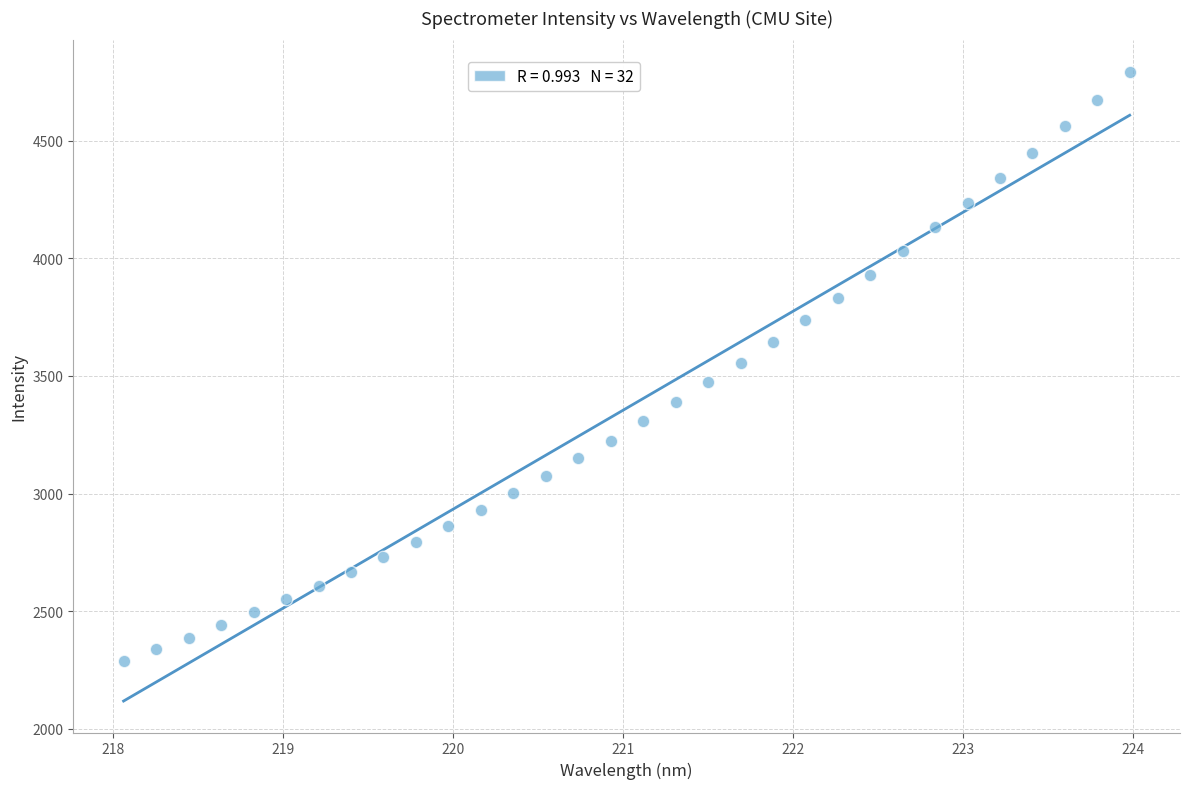

What is the range of Y values (max minus min)?

2505.3